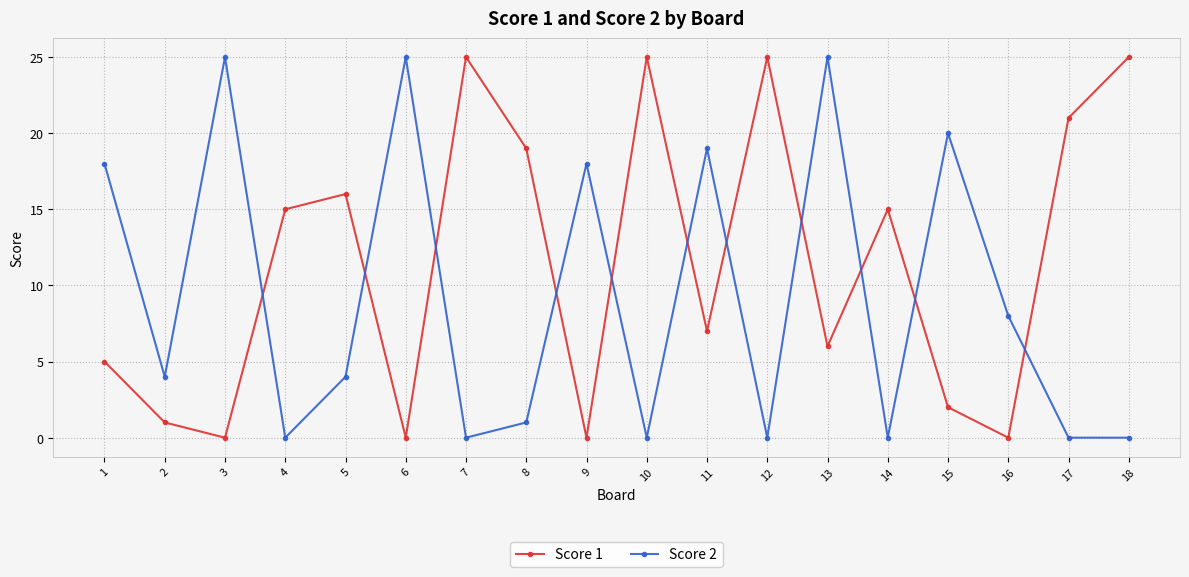

Which series changed the most between 5 and 18?

Score 1